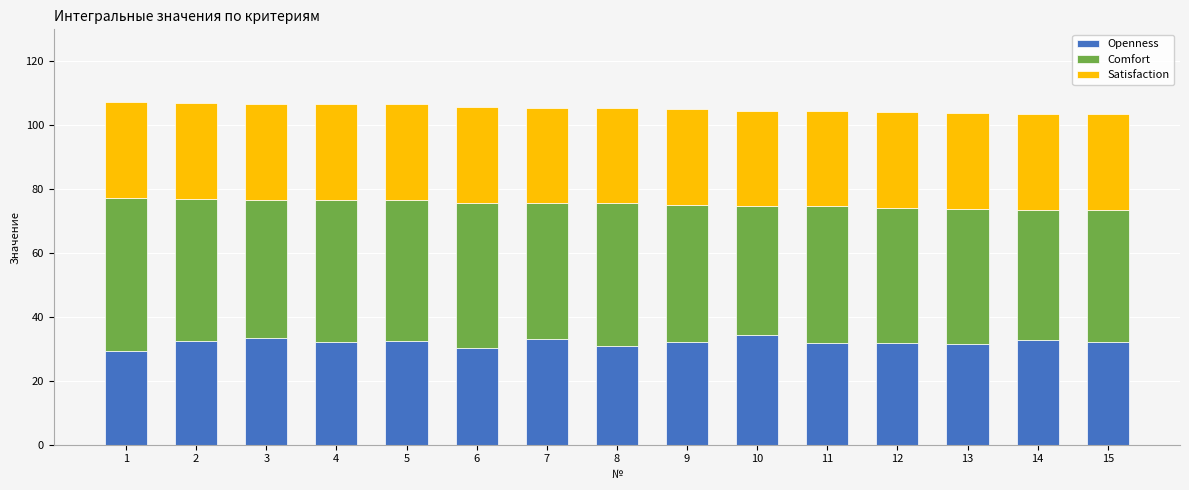

What is the total value across all series at 10?

104.6